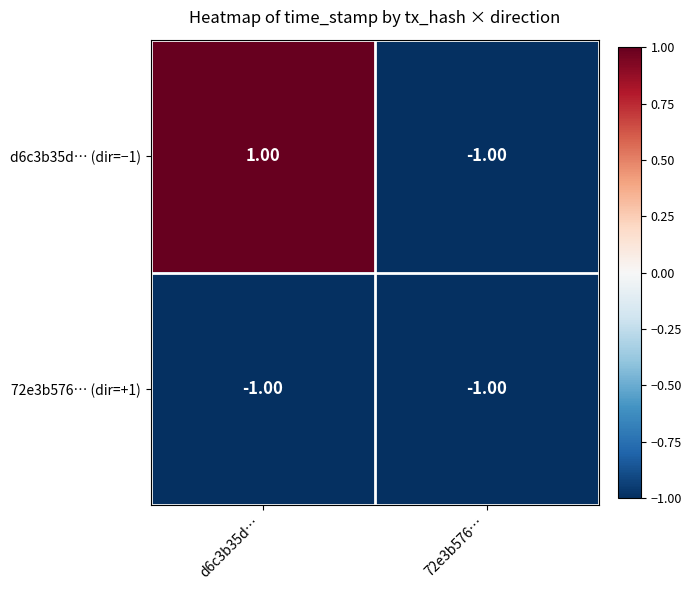

Is the value of 72e3b576… (dir=+1) at 72e3b576… greater than the value of d6c3b35d… (dir=−1) at d6c3b35d…?

No